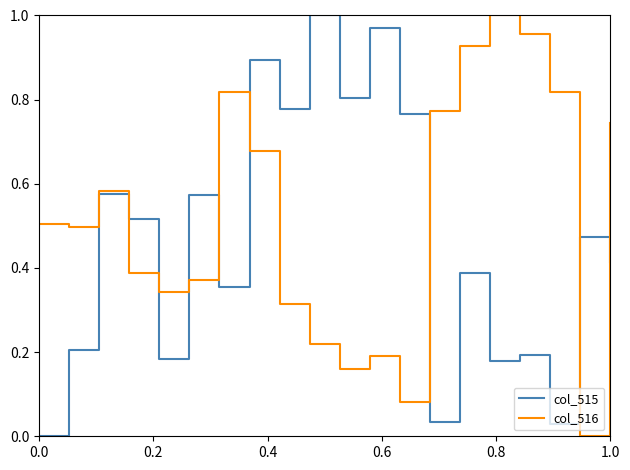

Which series has the largest total across all categories?

col_516